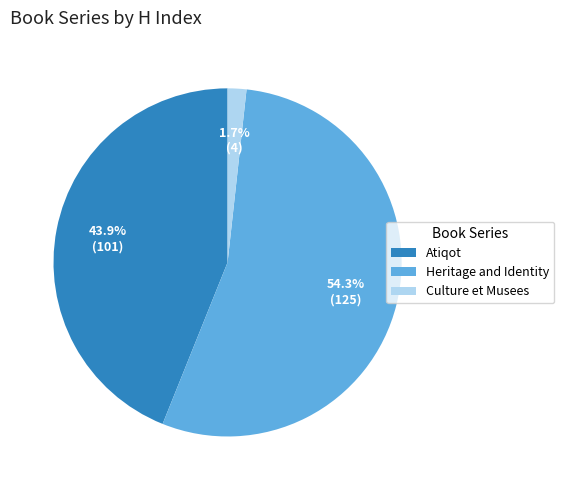

Which category has the smallest portion of the pie?

Culture et Musees